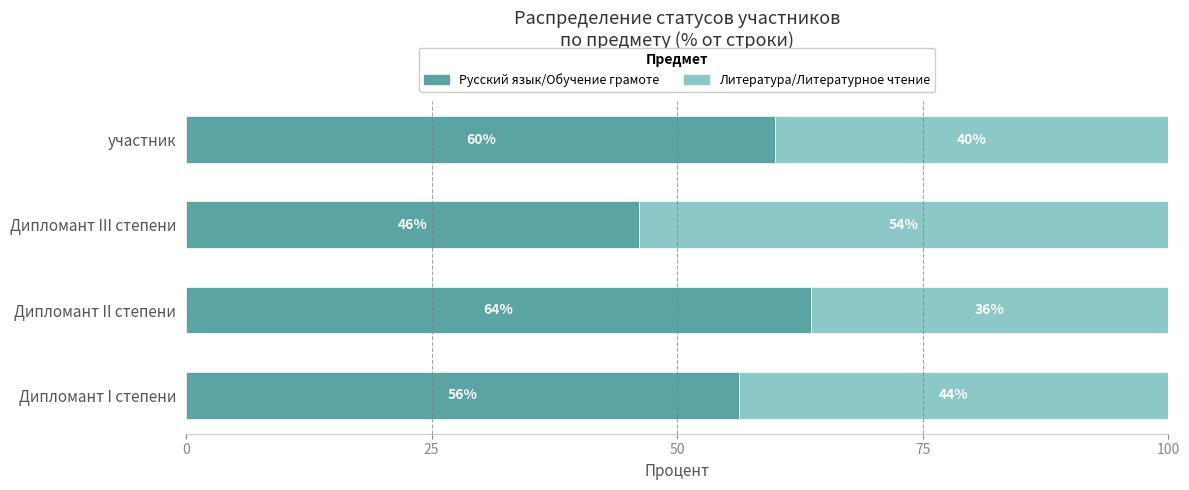

Rank the categories by Русский язык/Обучение грамоте value from highest to lowest.

Дипломант II степени, участник, Дипломант I степени, Дипломант III степени